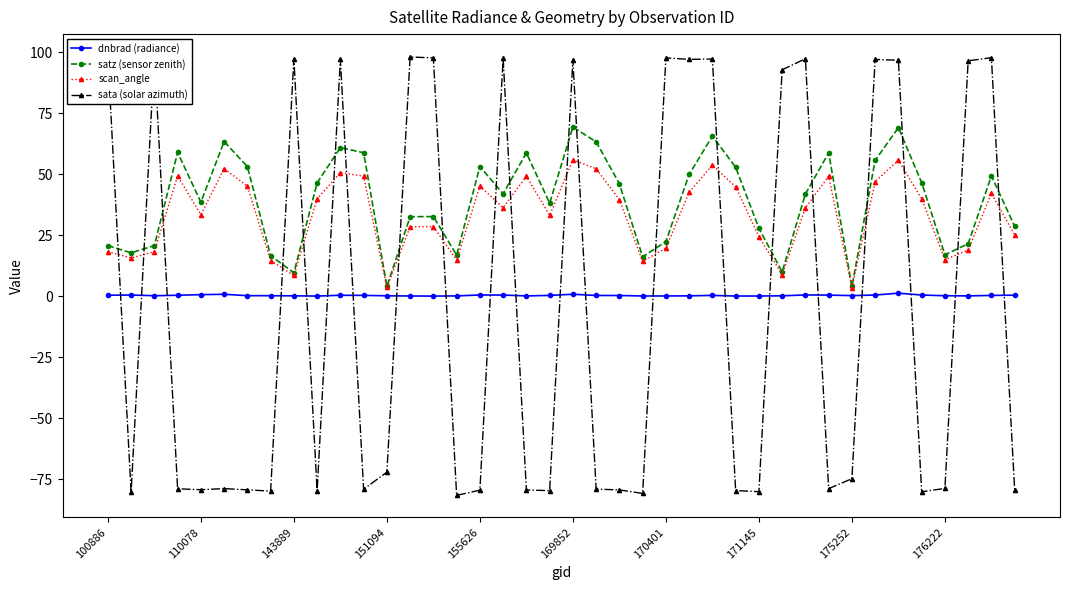

True or false: dnbrad (radiance) has a value of 0.1 at 170401.

True